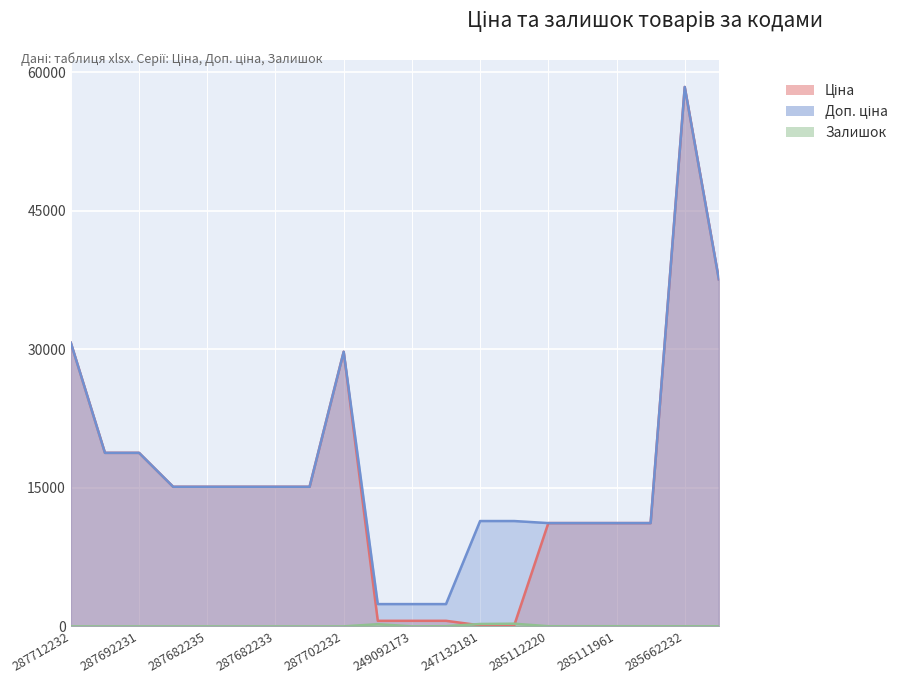

What is the maximum value for Залишок?

290.0